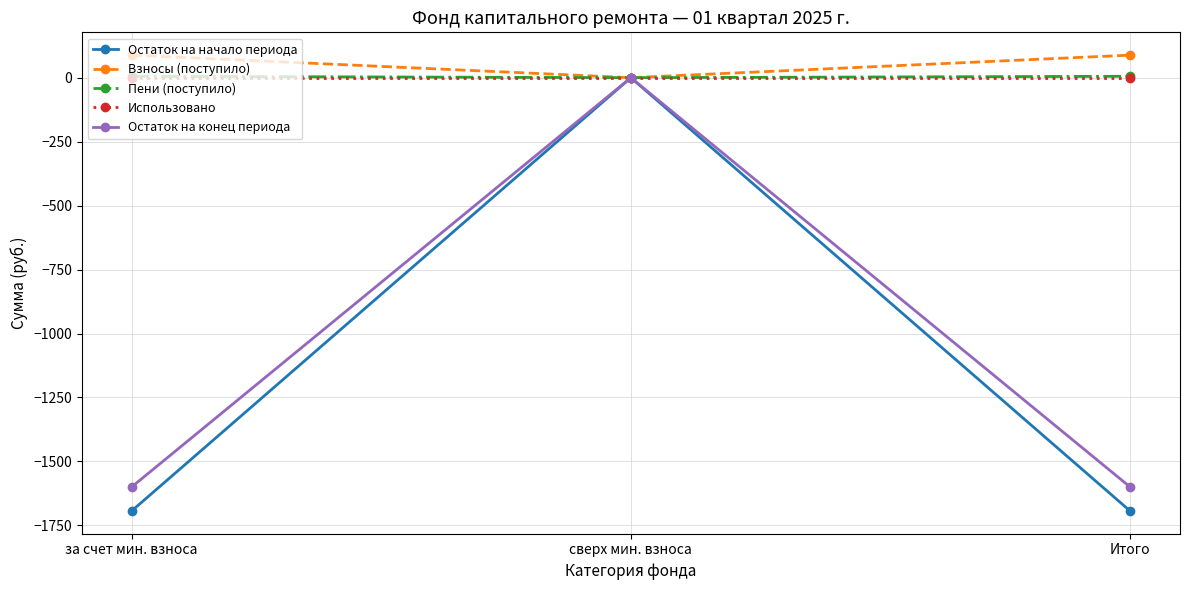

True or false: Использовано has a value of 0.0 at Итого.

True